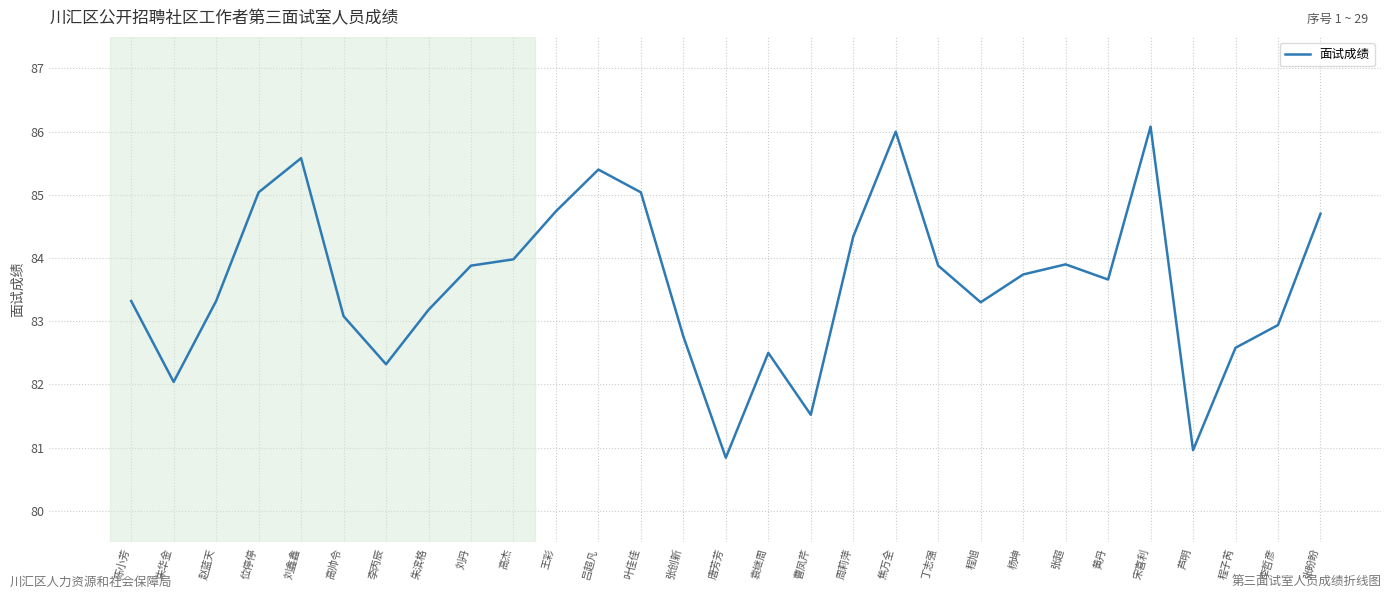

Between 李丙辰 and 陈小芳, which is larger?

陈小芳